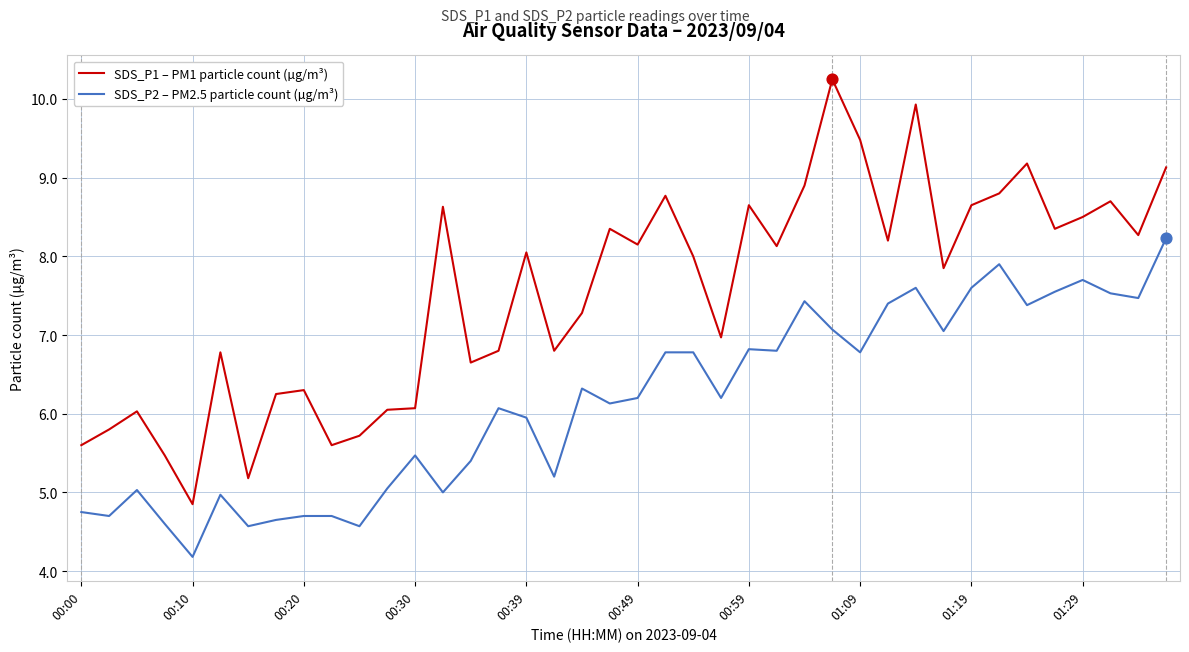

What are all the series names shown in the legend?

SDS_P1 – PM1 particle count (µg/m³), SDS_P2 – PM2.5 particle count (µg/m³)